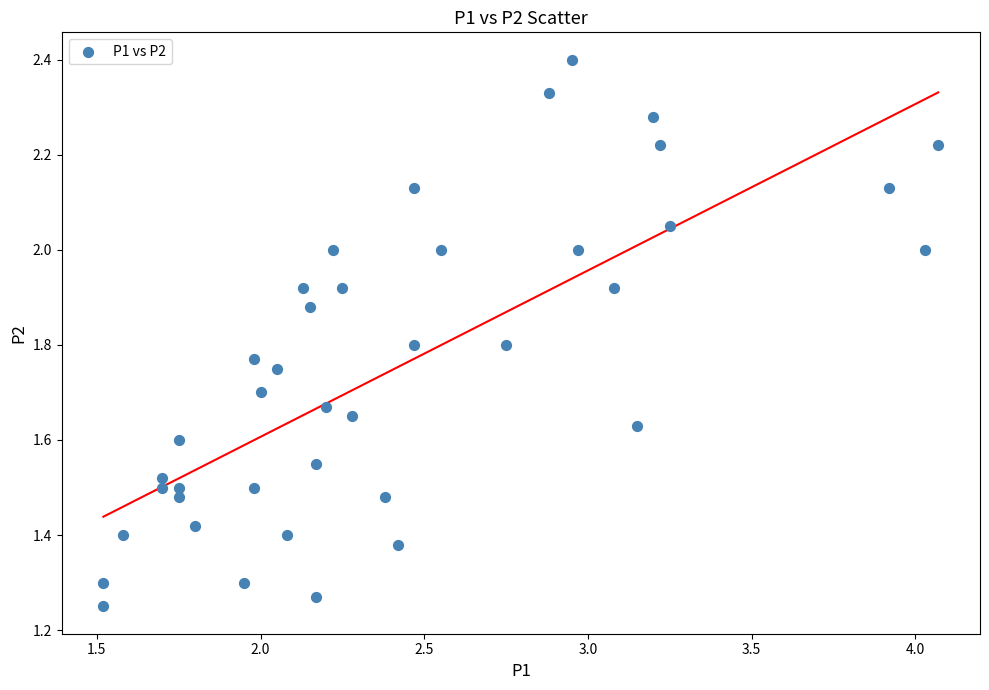

What is the range of X values (max minus min)?

2.6